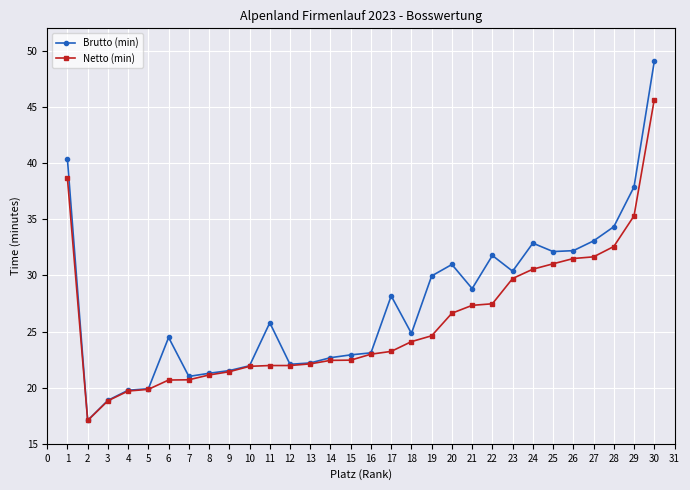

List the series in order of their overall mean, lowest first.

Netto (min), Brutto (min)